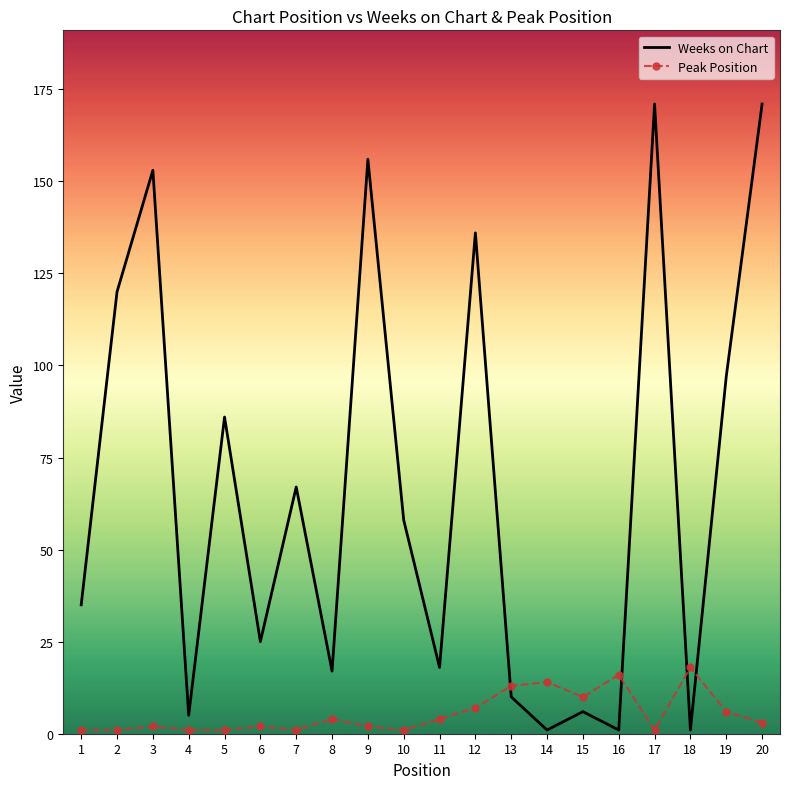

Which series has the largest total across all categories?

Weeks on Chart